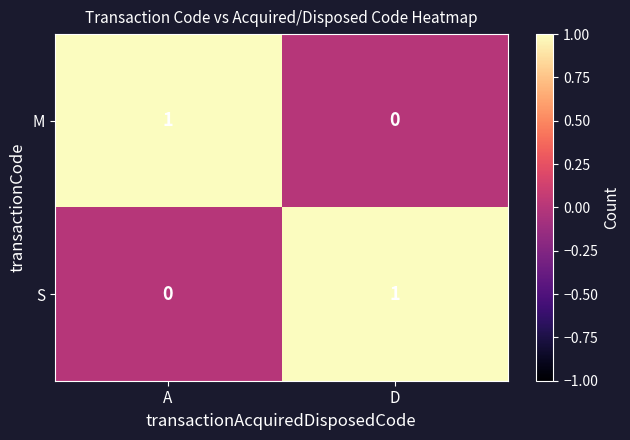

Is it true that M equals 0 at D?

True